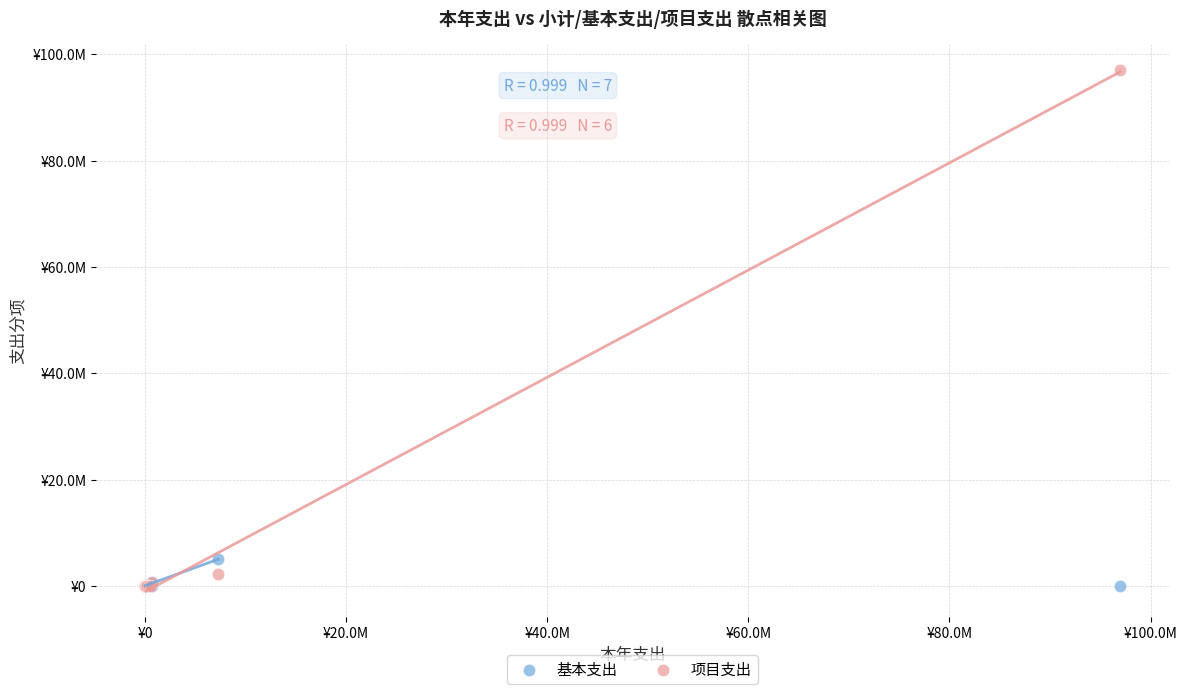

What are all the series names shown in the legend?

基本支出, 项目支出